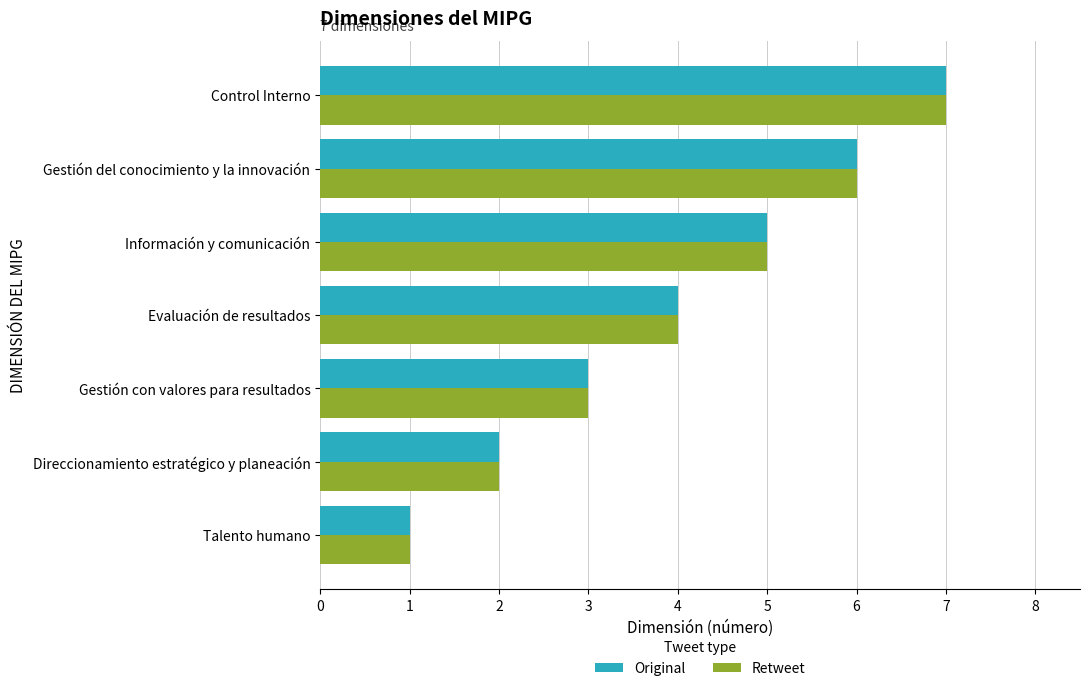

List the labels in order of Retweet value, largest first.

Control Interno, Gestión del conocimiento y la innovación, Información y comunicación, Evaluación de resultados, Gestión con valores para resultados, Direccionamiento estratégico y planeación, Talento humano